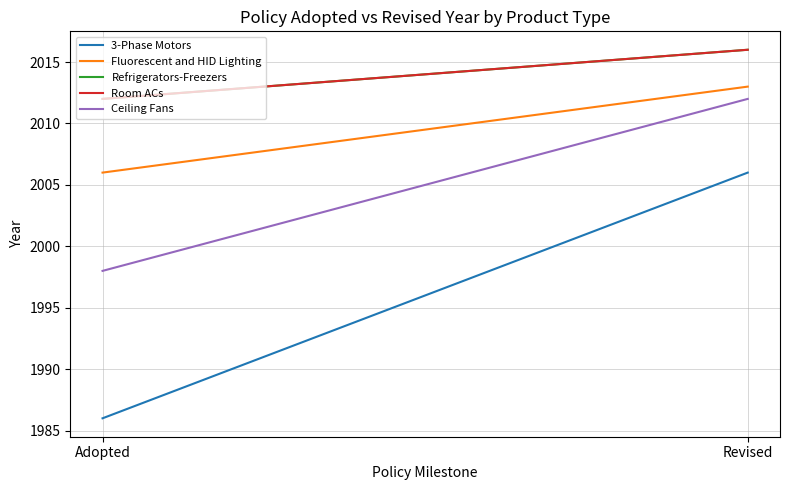

What is the label of the 1st point from the right?

Revised